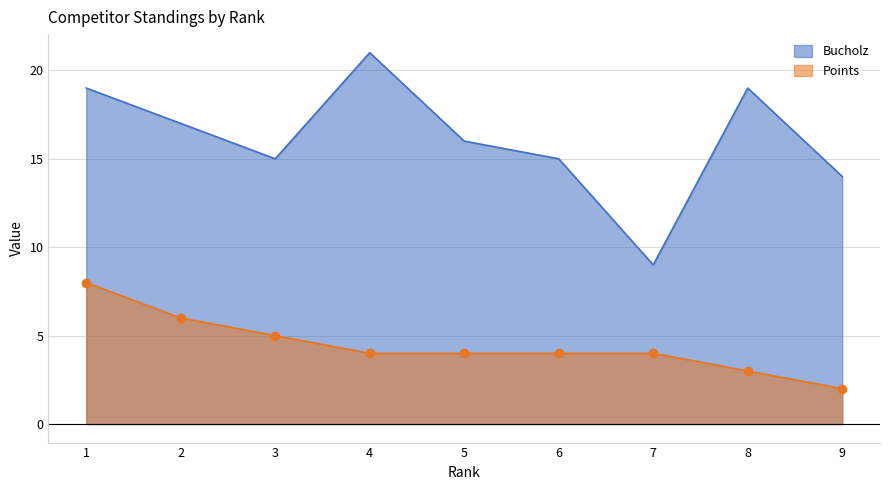

Does the chart have visible grid lines?

Yes